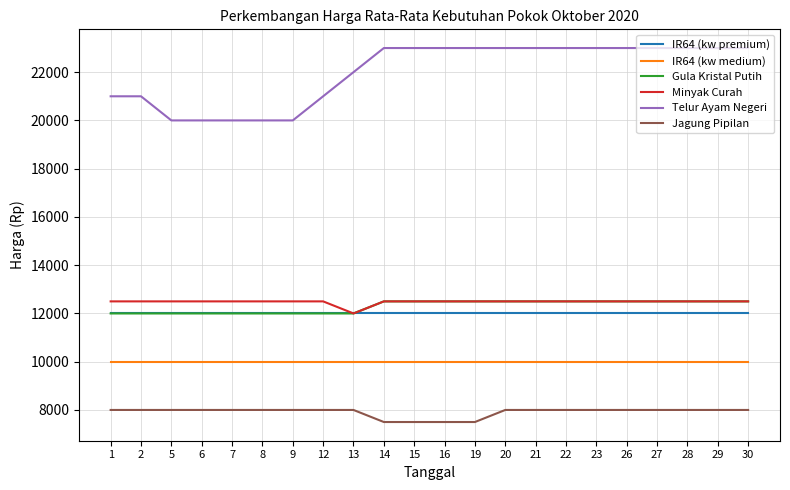

What is the difference between the highest and lowest values at 23?

15000